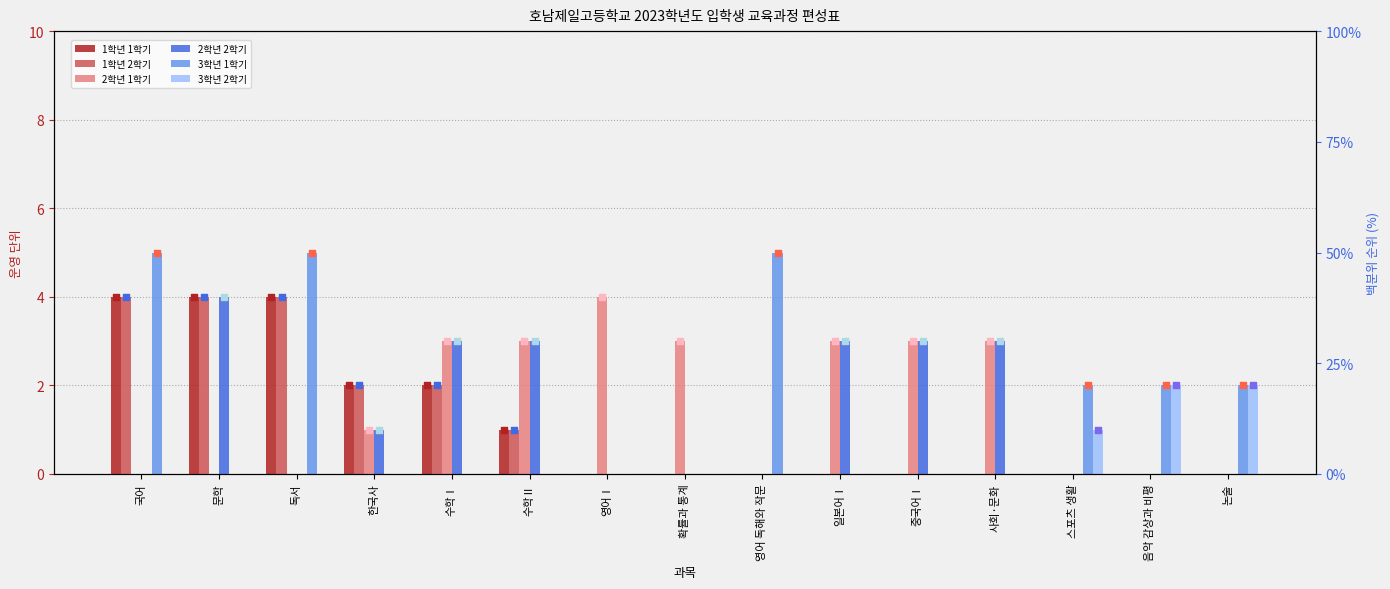

Is the value of 3학년 2학기 at 한국사 greater than the value of 1학년 2학기 at 영어 독해와 작문?

No